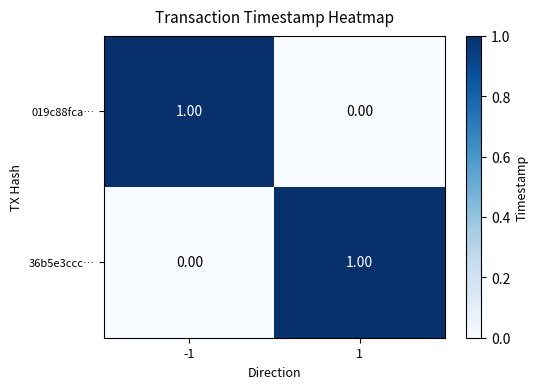

List the labels in order of 019c88fca… value, smallest first.

1, -1